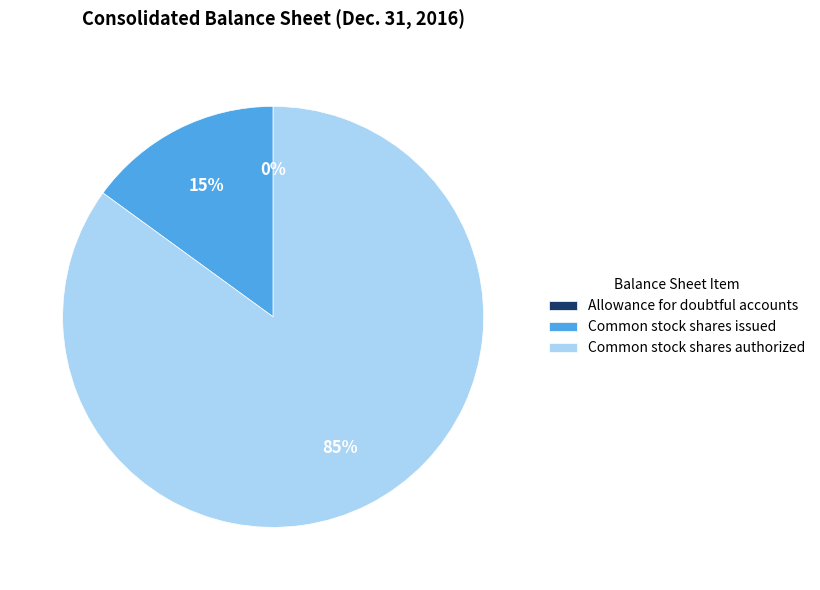

Combined, do Common stock shares issued and Common stock shares authorized account for over 50%?

Yes